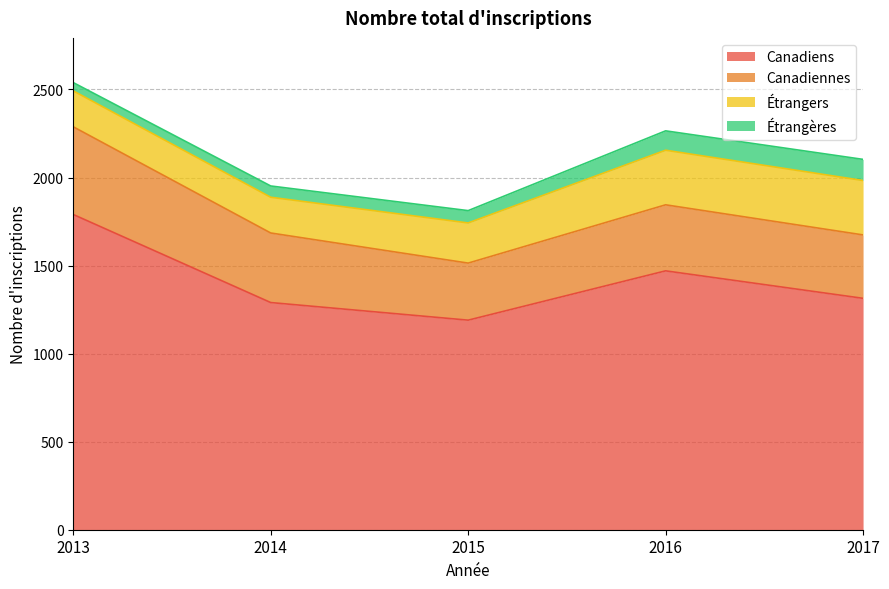

True or false: Canadiens has a value of 1470 at 2016.

True